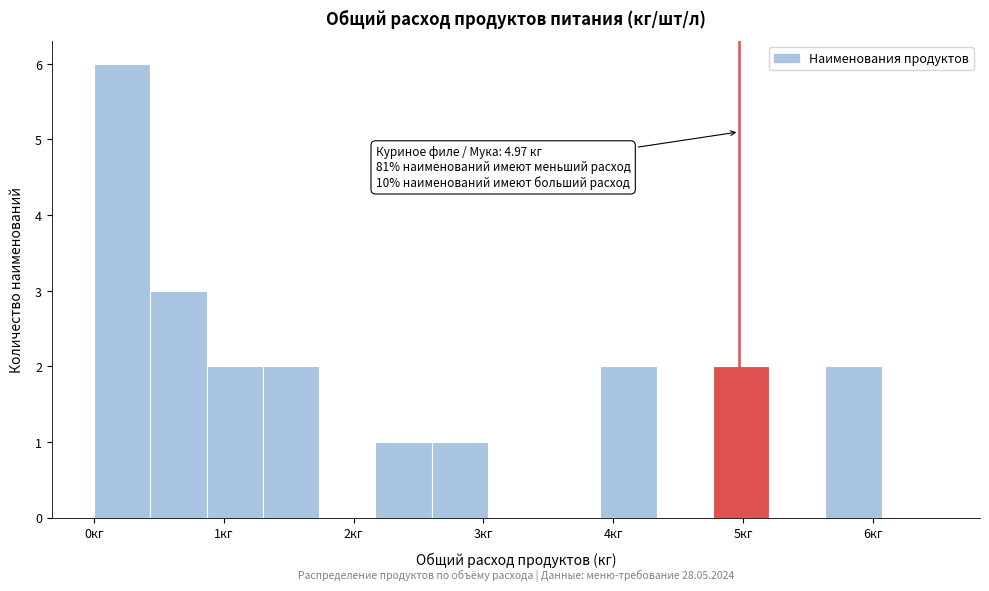

Over which range of the x-axis is the bar tallest?

0.0 to 0.4